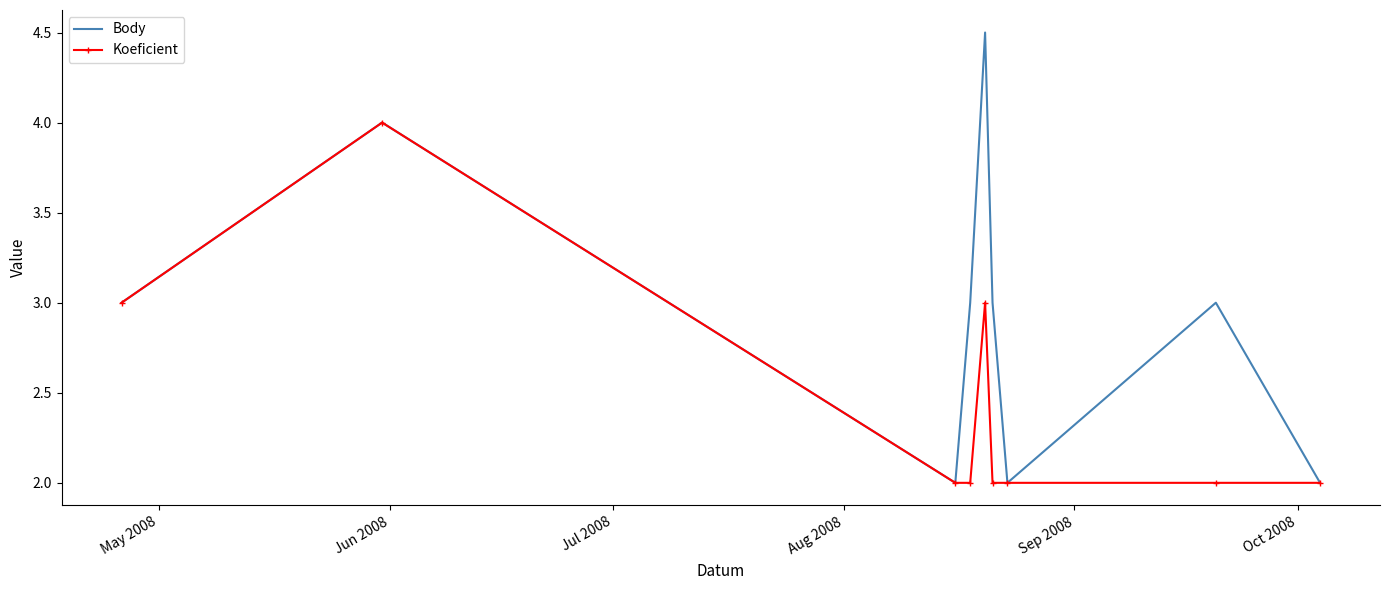

Which series has the largest total across all categories?

Body